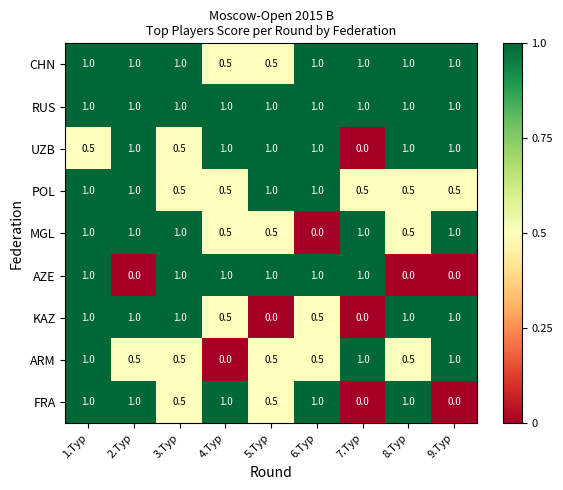

What is the total value across all series at 4.Tур?

6.0